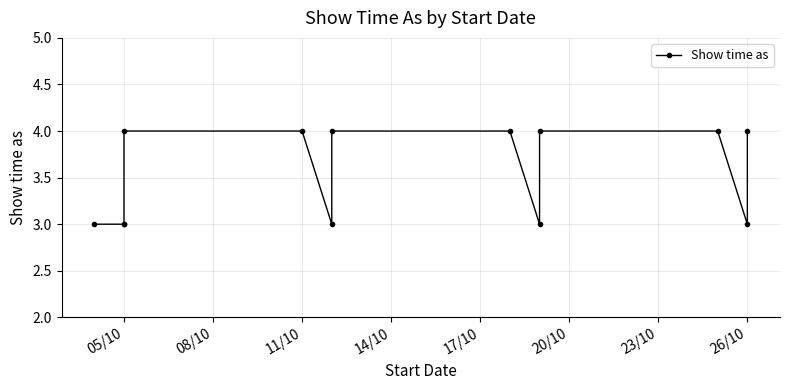

At which category does the chart reach its peak across all series?

05/10